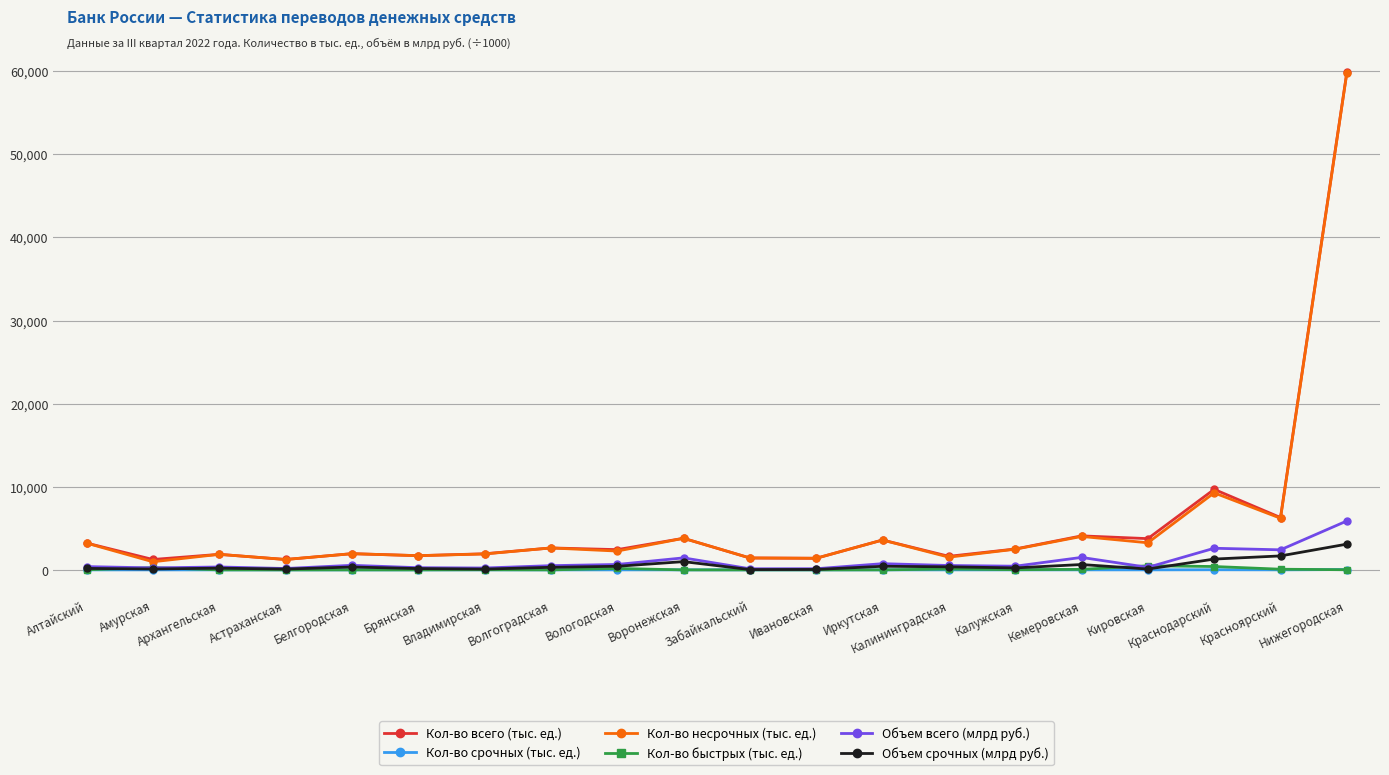

What are all the series names shown in the legend?

Кол-во всего (тыс. ед.), Кол-во срочных (тыс. ед.), Кол-во несрочных (тыс. ед.), Кол-во быстрых (тыс. ед.), Объем всего (млрд руб.), Объем срочных (млрд руб.)